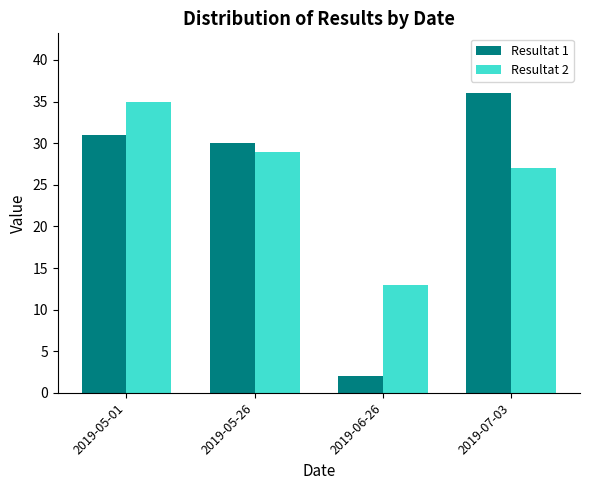

What is the spread (max minus min) of values at 2019-06-26?

11